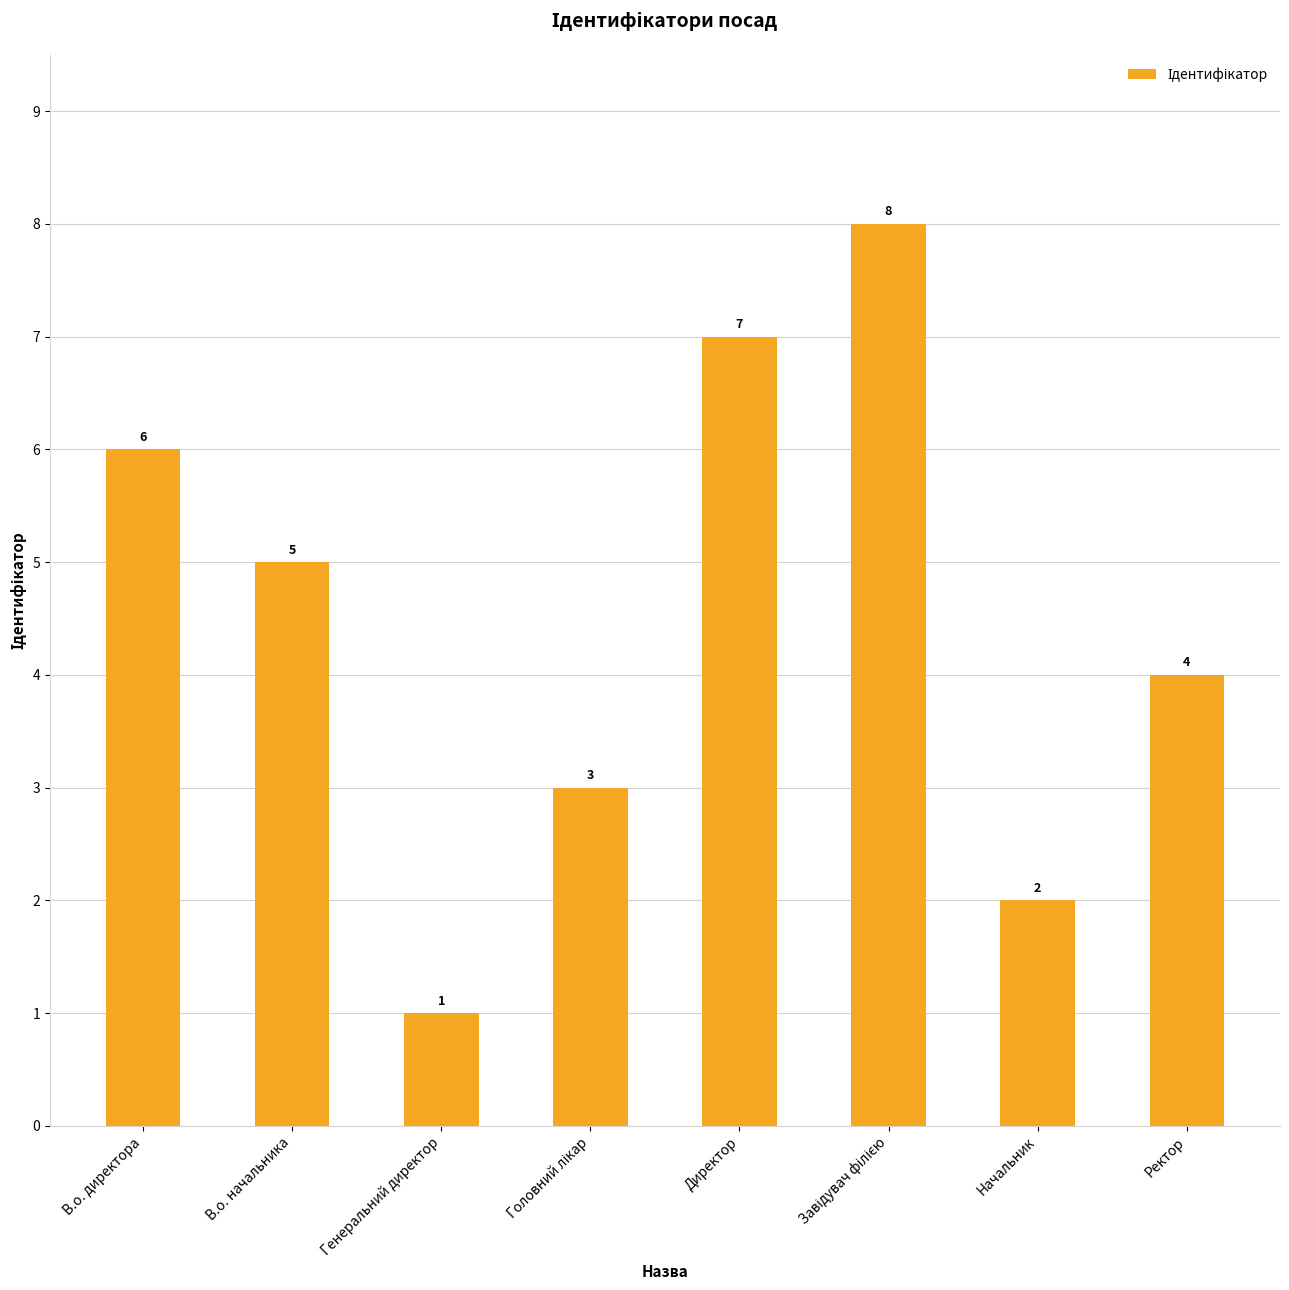

What is the sum of all values?

36